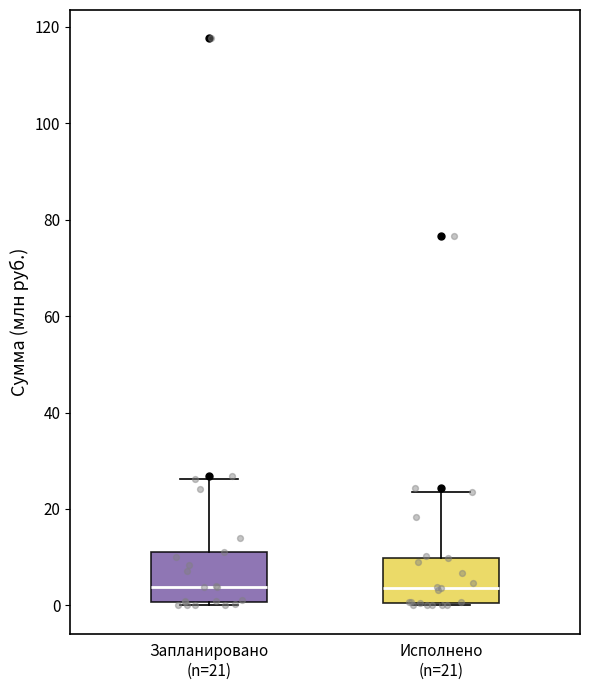

Reading left to right, read every box against the y-axis: the position of its median line, the range the box covers, and the ends of its whiskers. The values are not printed on the chart, so give them approximately, as read against the axis.

Запланировано (n=21): median 4, box 0 to 12, whiskers 0 (just below the box's lower edge) to 26
Исполнено (n=21): median 4, box 0 to 10, whiskers 0 to 24